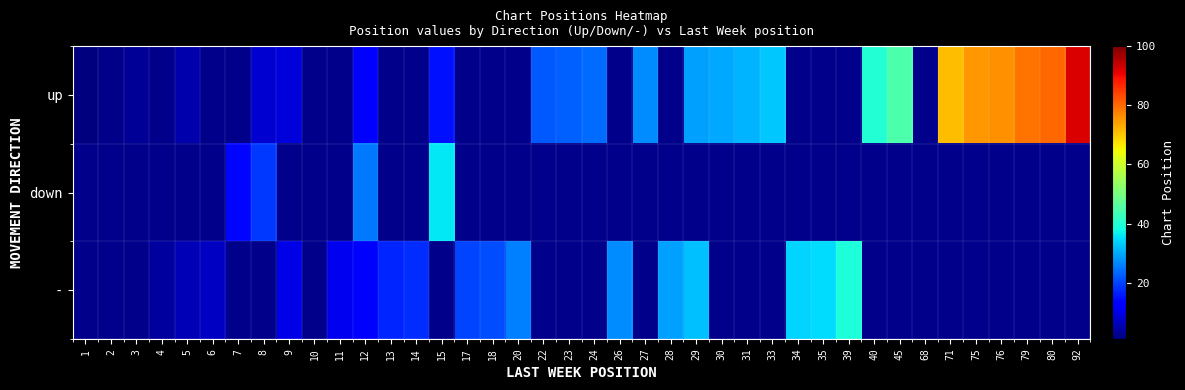

Count the number of categories in the chart.

40